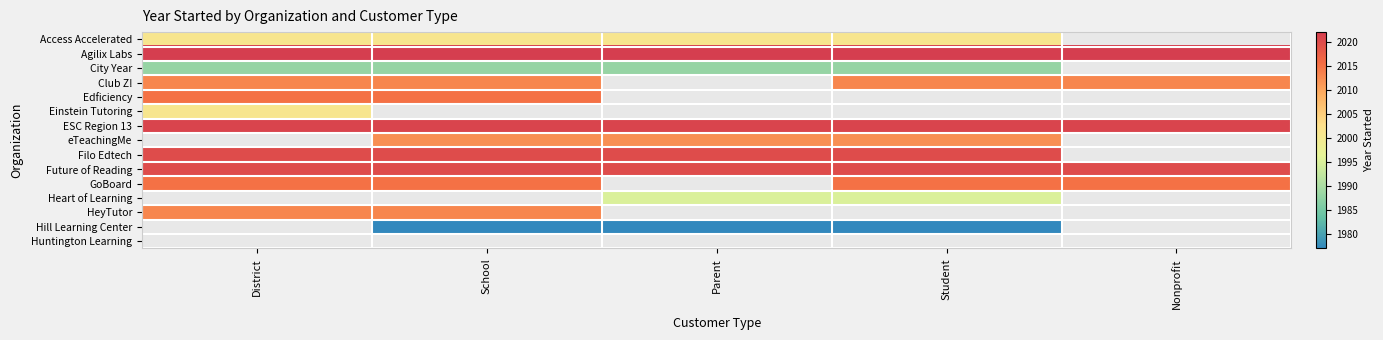

The value of Edficiency at School is 2015.0. True or false?

True